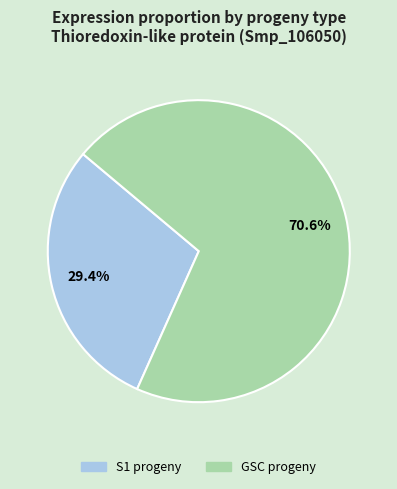

To the nearest percent, what is the combined percentage of S1 progeny and GSC progeny?

100%